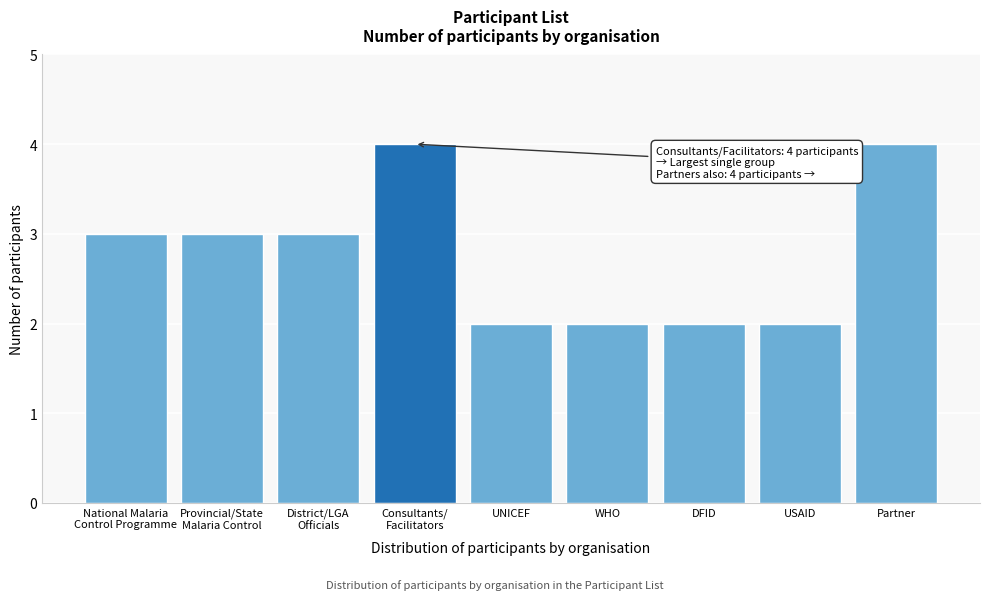

Reading left to right, transcribe all the data shown in this chart.

3	3	3	4	2	2	2	2	4